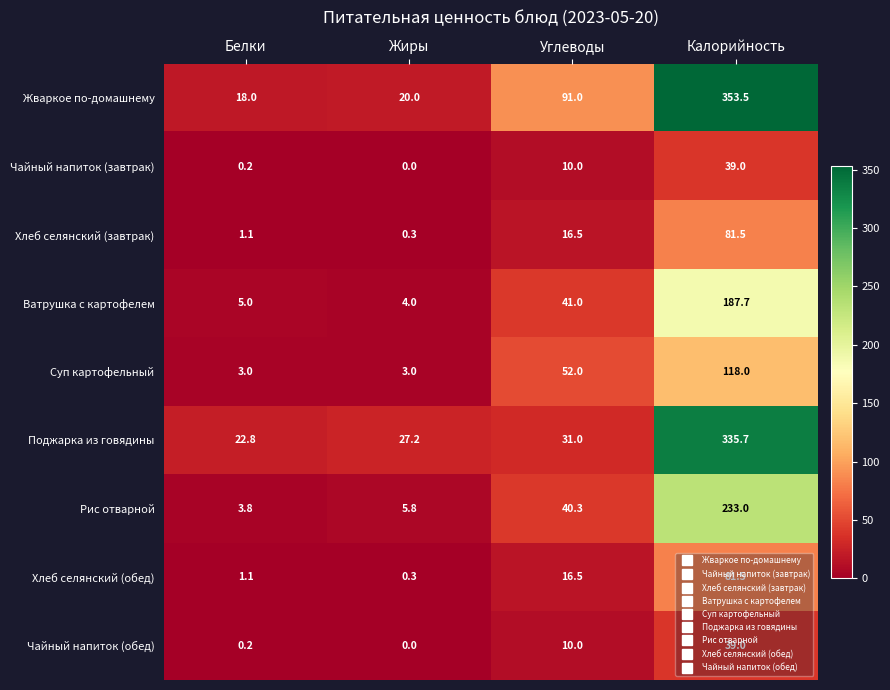

Which category has the highest value across all series?

Калорийность